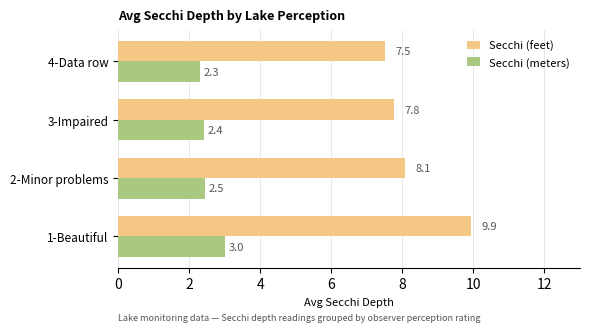

What is the average value of the Secchi (feet) series?

8.3